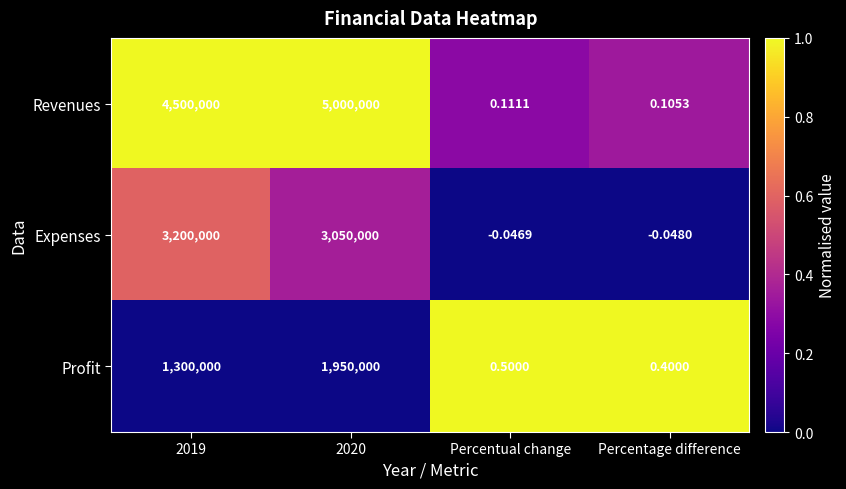

Which category has the lowest value across all series?

Percentage difference